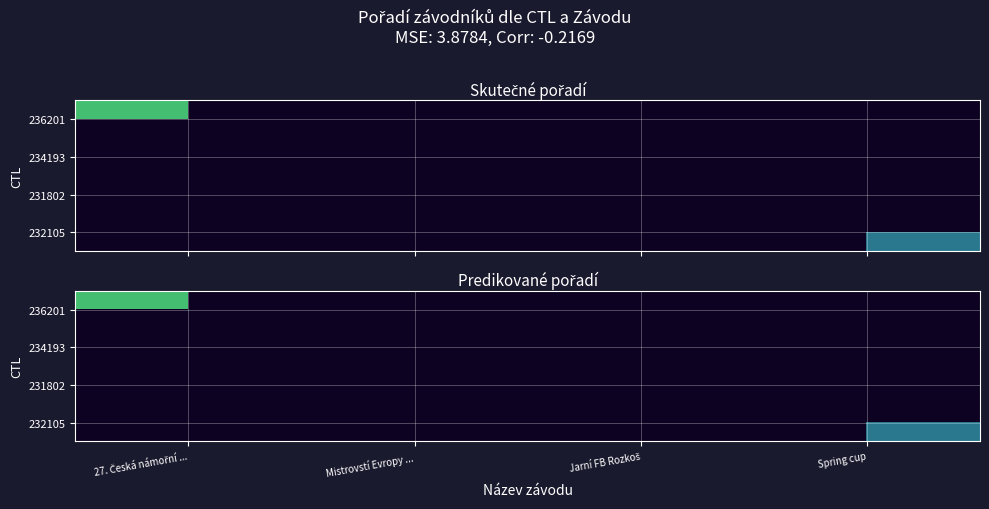

Rank the series by their maximum value, from lowest to highest.

236201, 234193, 231802, 232105